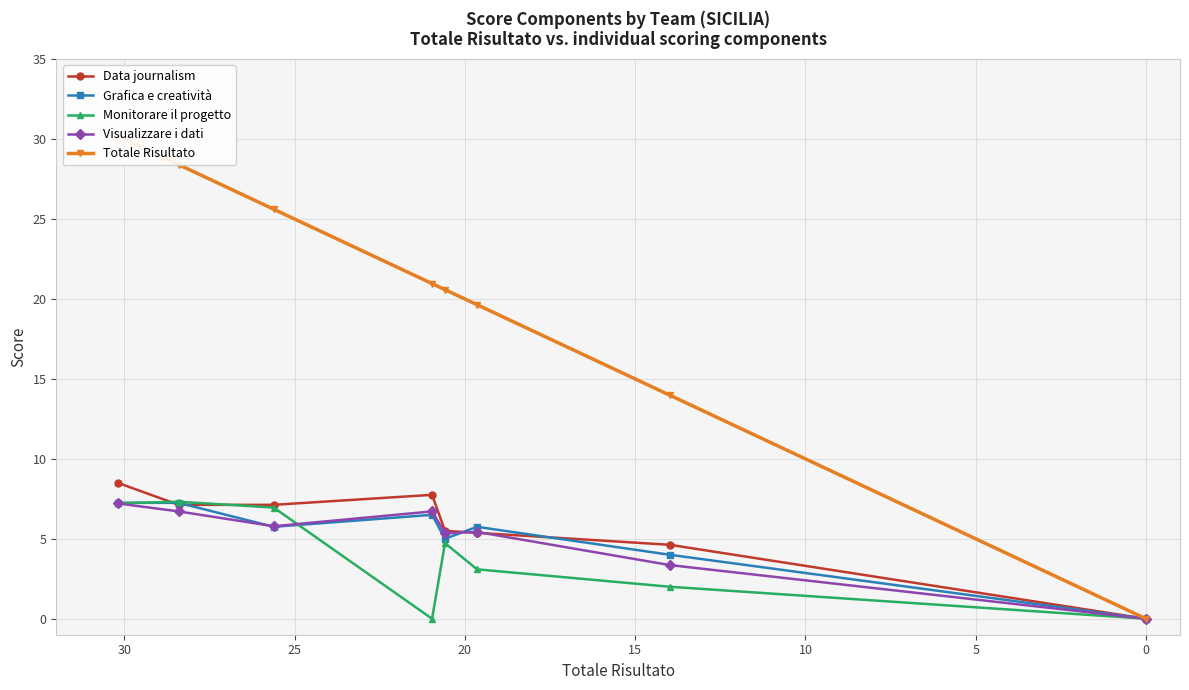

True or false: Totale Risultato and Grafica e creatività cross at least once.

False